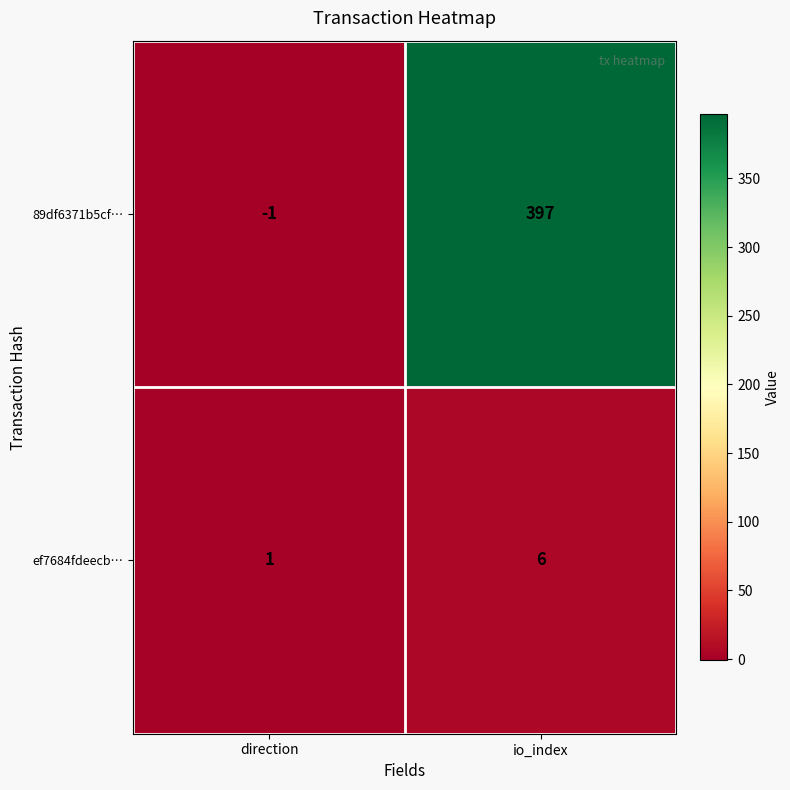

List the series in order of their overall mean, lowest first.

ef7684fdeecb…, 89df6371b5cf…